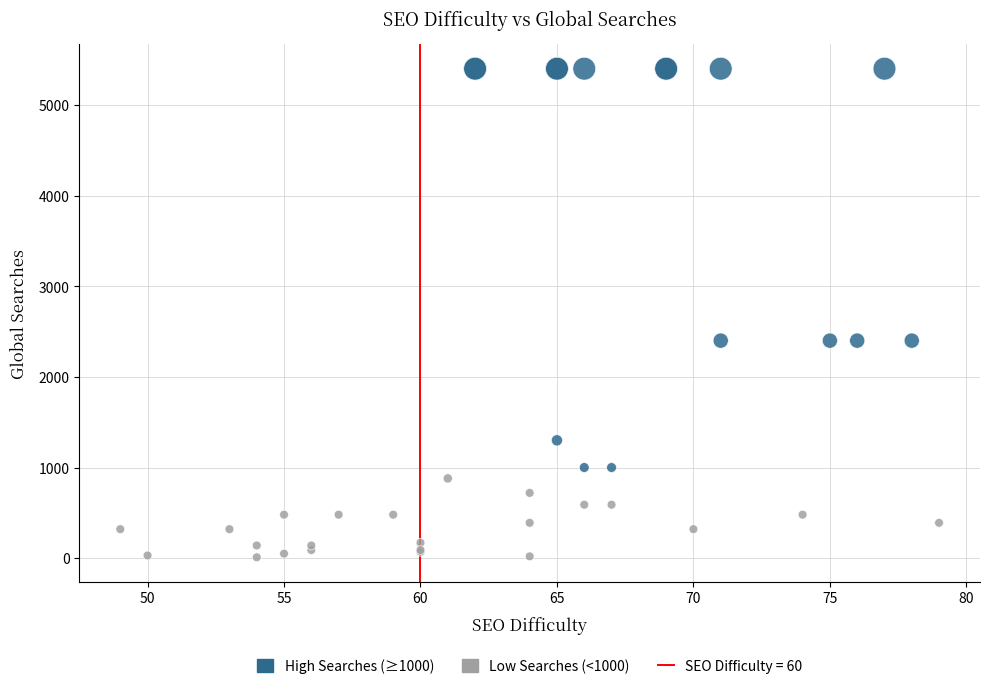

Which series has the largest Y range (max minus min)?

High Searches (≥1000)